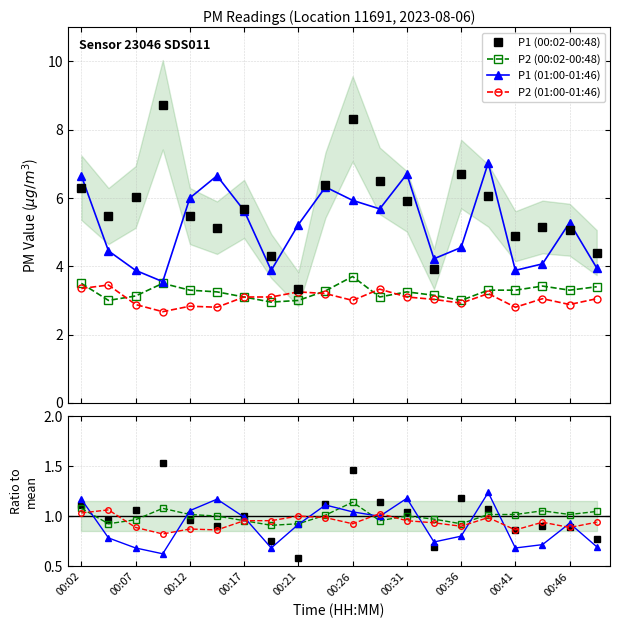

At which label does P2 first exceed 3?

00:02